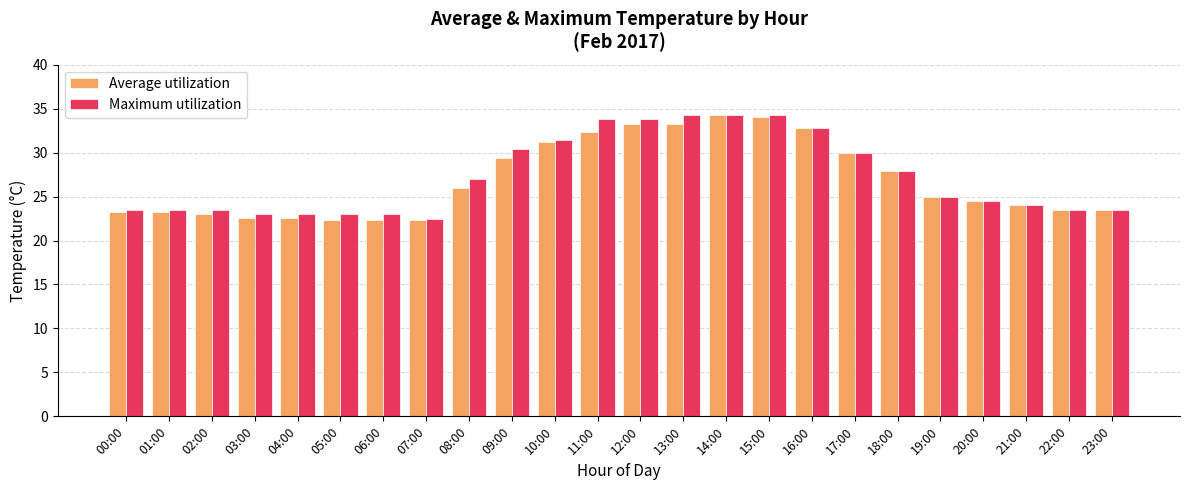

Is it true that Average utilization equals 23.5 at 22:00?

True